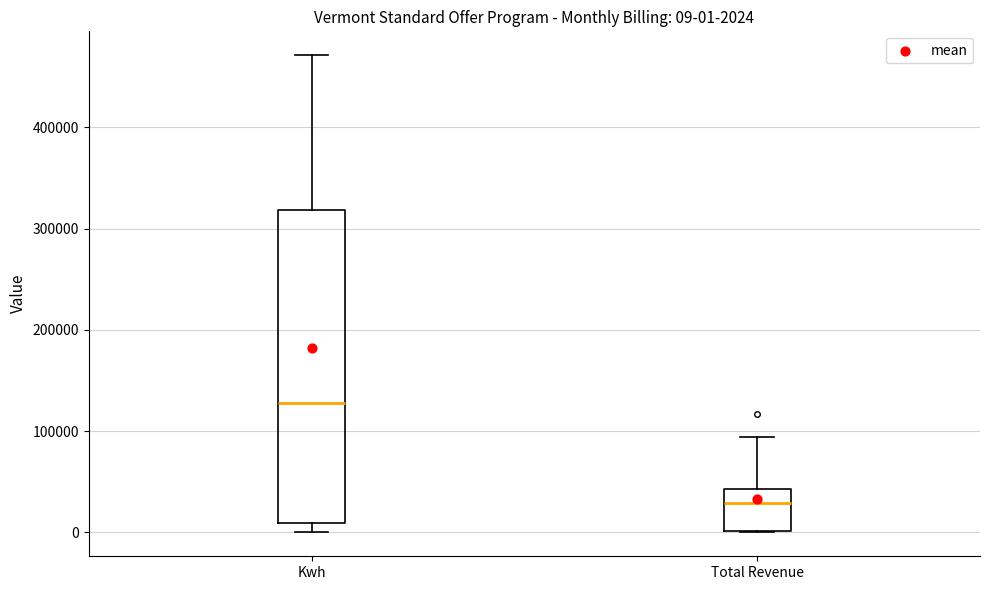

Which box is the tallest, from its lower edge to its upper edge?

Kwh